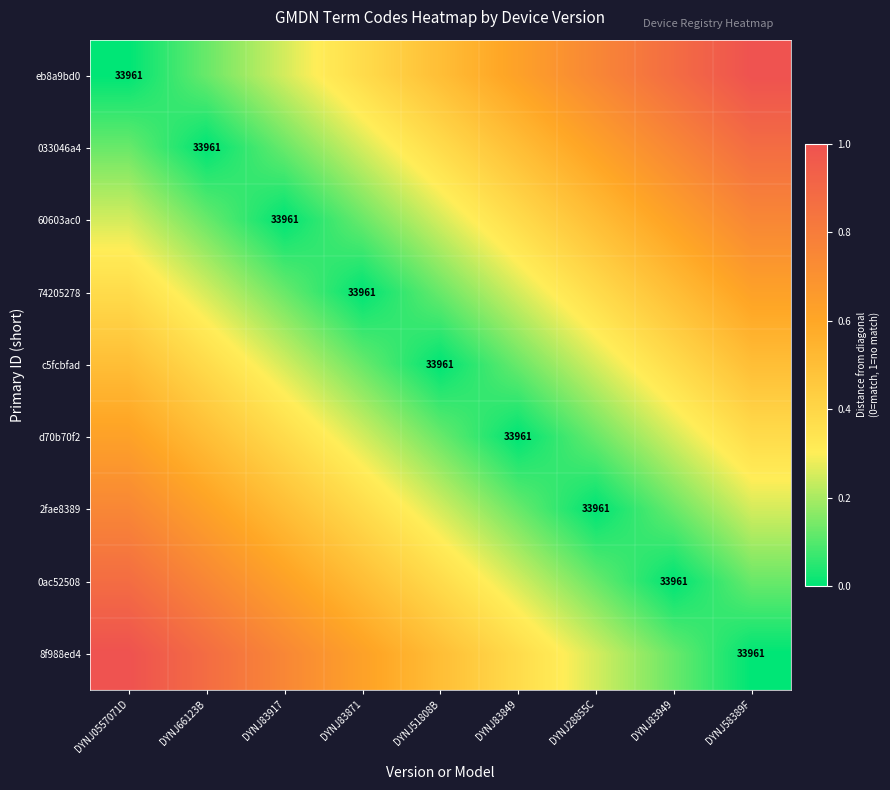

How many values in 2fae8389 are above zero?

8